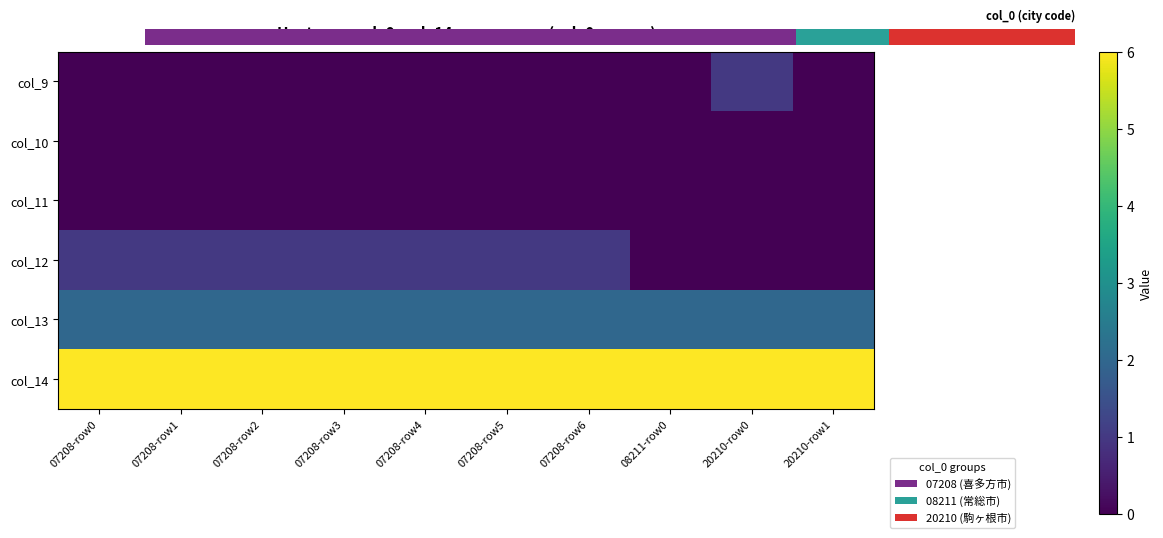

Rank the series by their maximum value, from lowest to highest.

col_10, col_11, col_9, col_12, col_13, col_14